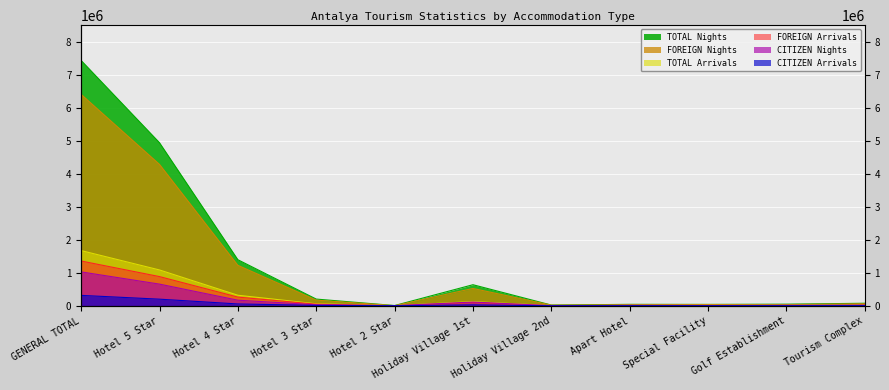

At which label does FOREIGN Nights reach its peak?

GENERAL TOTAL